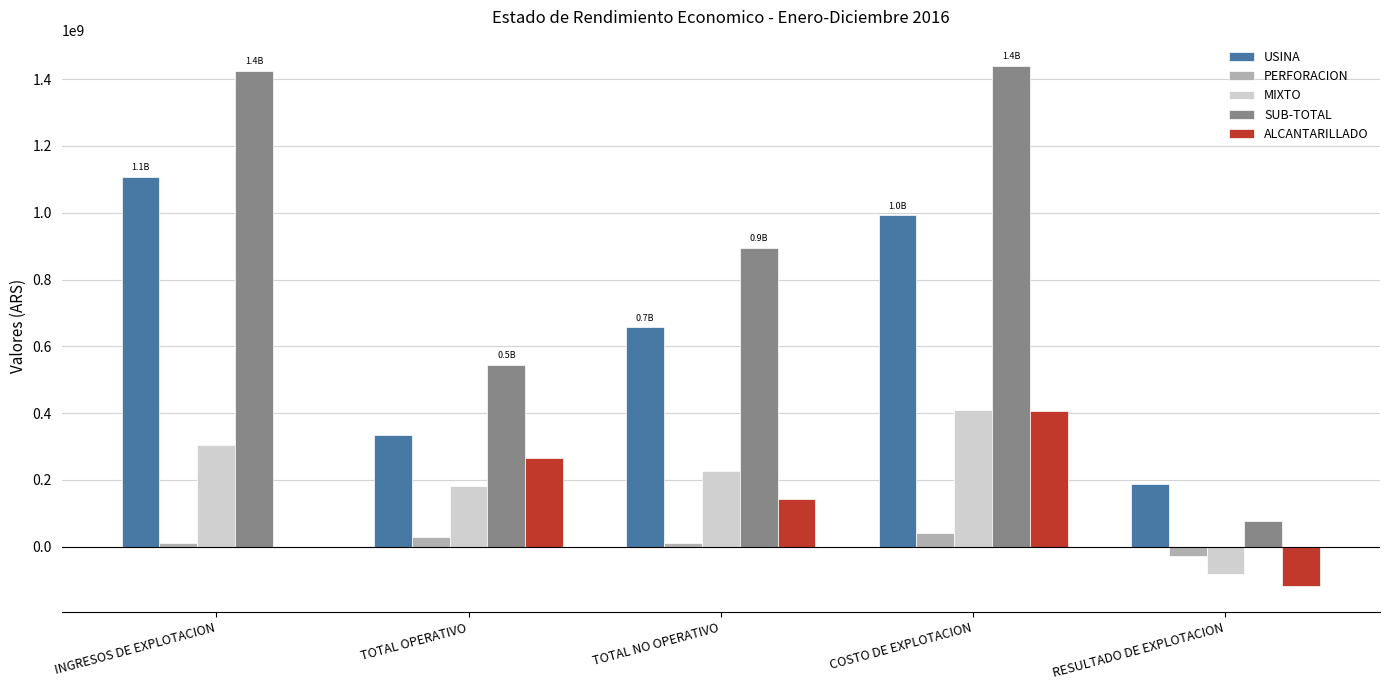

What is the approximate value of ALCANTARILLADO at COSTO DE EXPLOTACION?

407214554.0